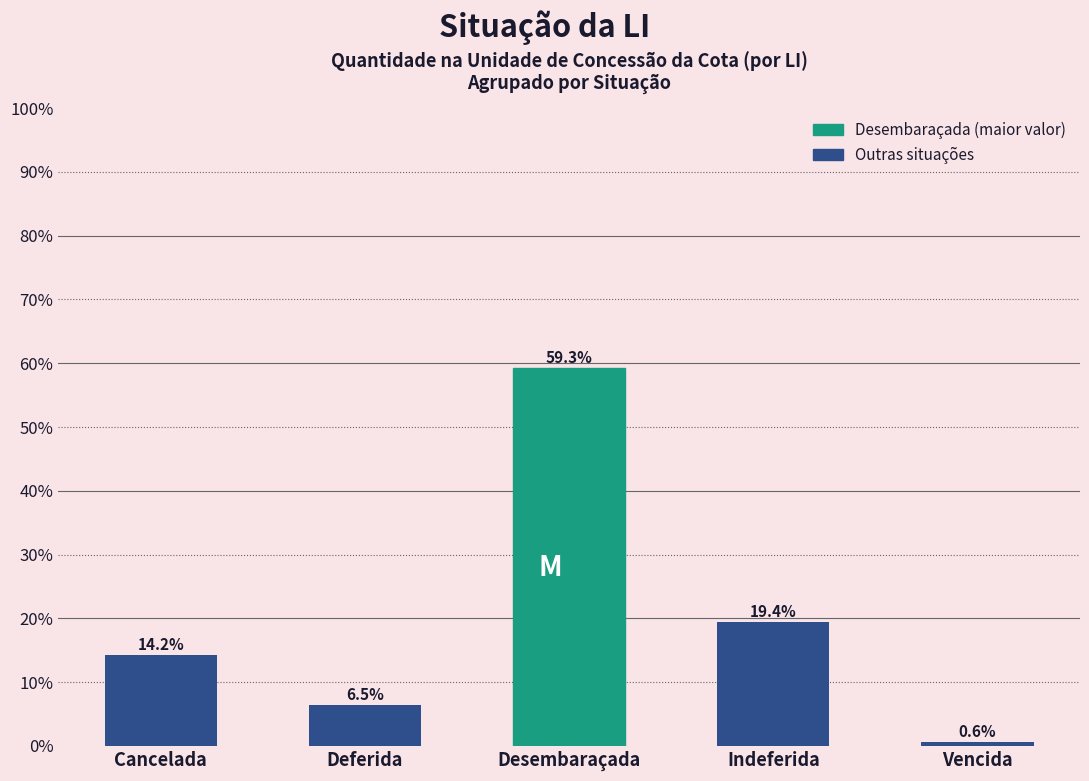

Between Desembaraçada and Indeferida, which is larger?

Desembaraçada